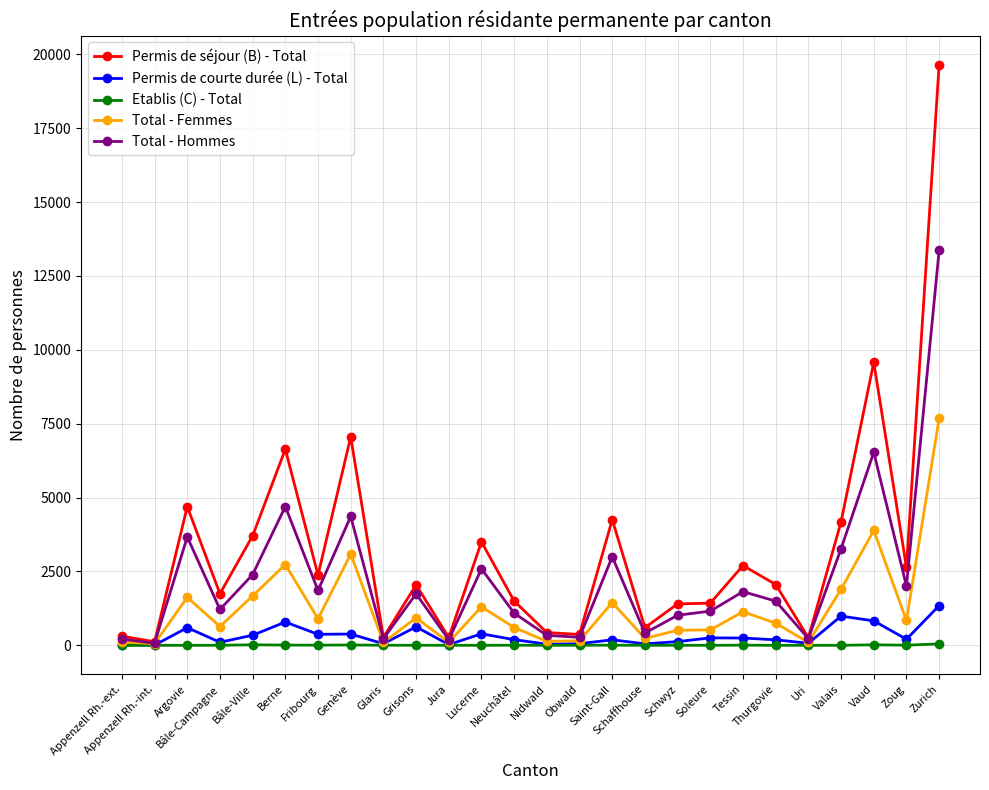

What is the maximum value for Total - Femmes?

7682